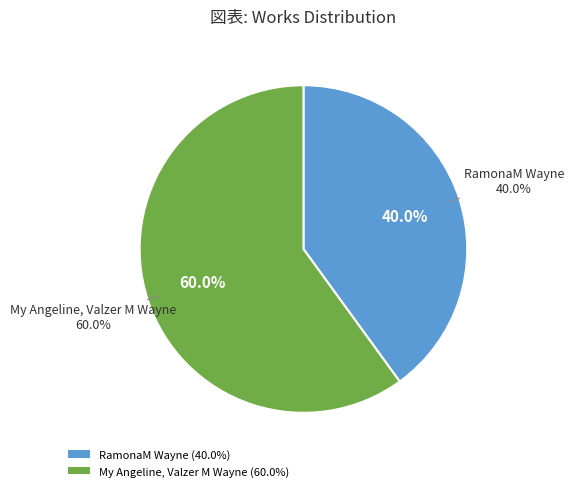

To the nearest percent, what is the combined percentage of RamonaM Wayne and My Angeline, Valzer M Wayne?

100%